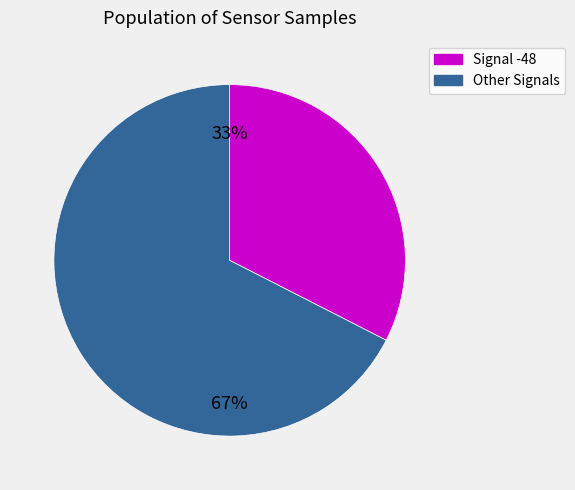

Is there a majority slice in this chart?

Yes